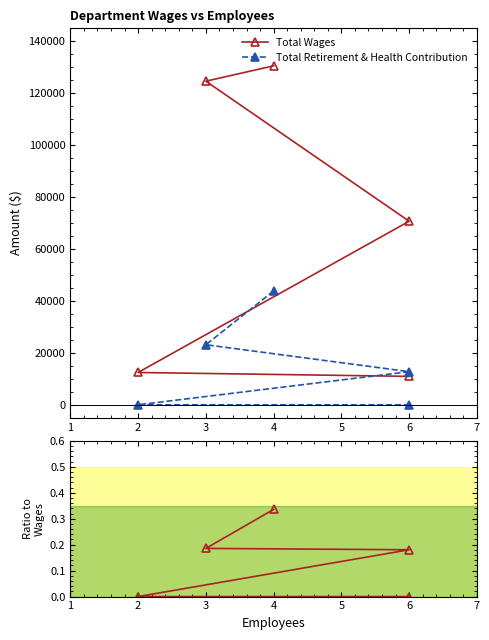

The value of Total Retirement & Health Contribution at 2 is 27017.6. True or false?

False